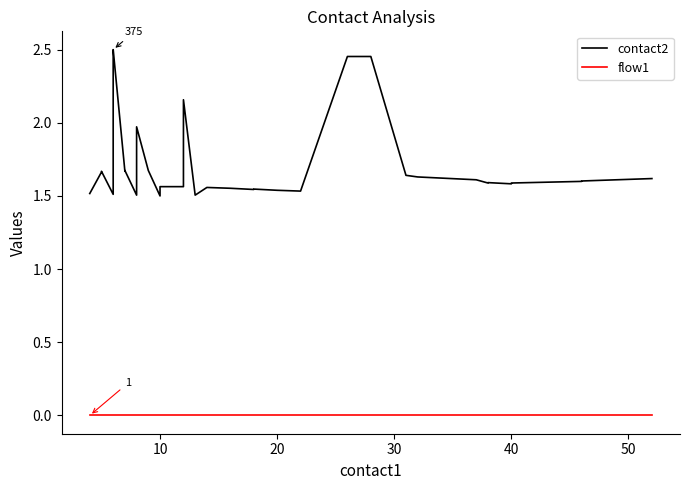

Rank the series by their maximum value, from lowest to highest.

flow1, contact2